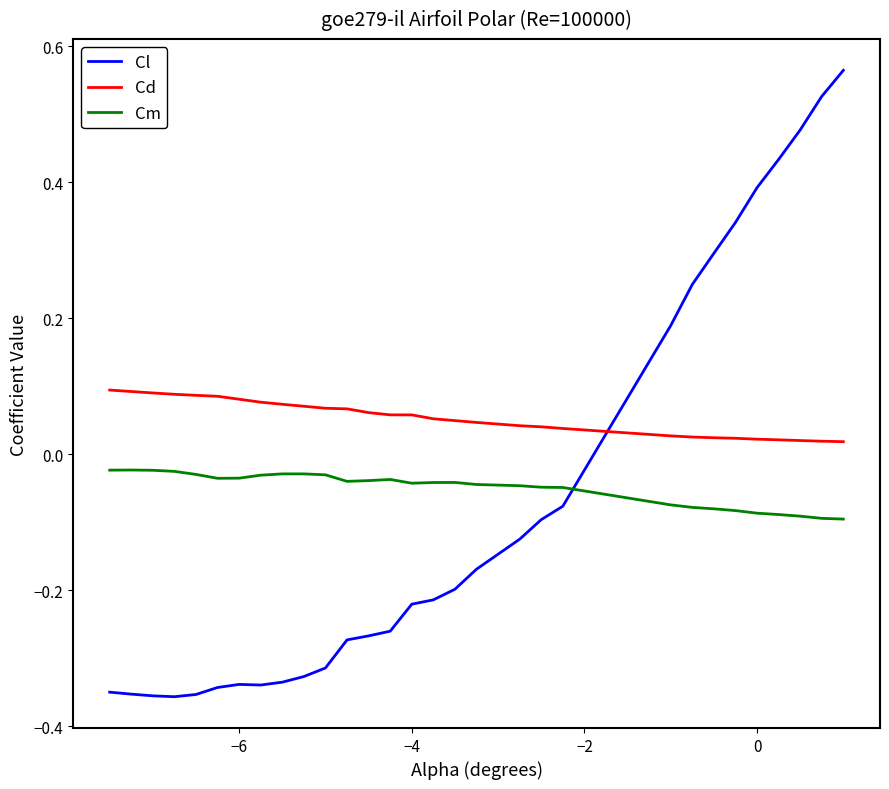

Which series has the widest spread of values?

Cl